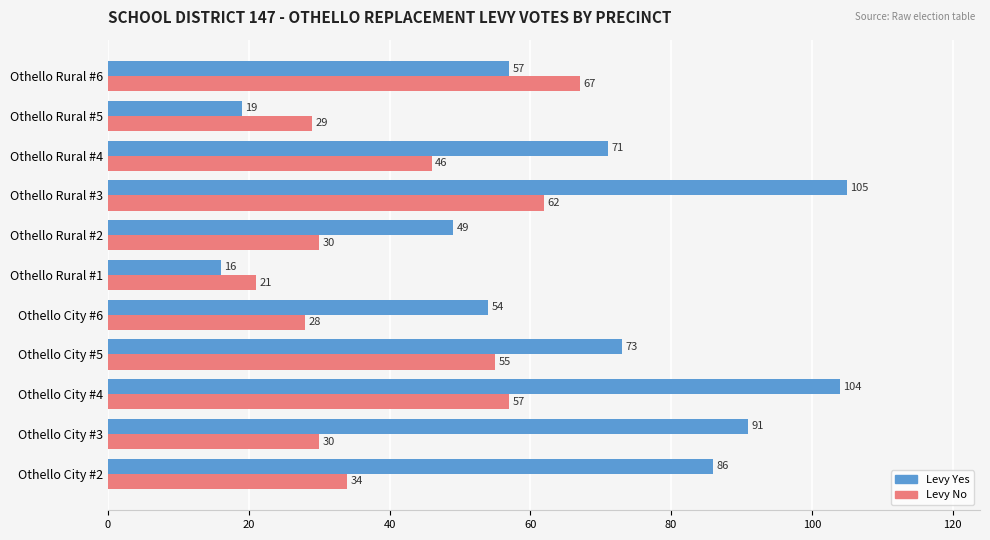

Which series has the widest spread of values?

Levy Yes